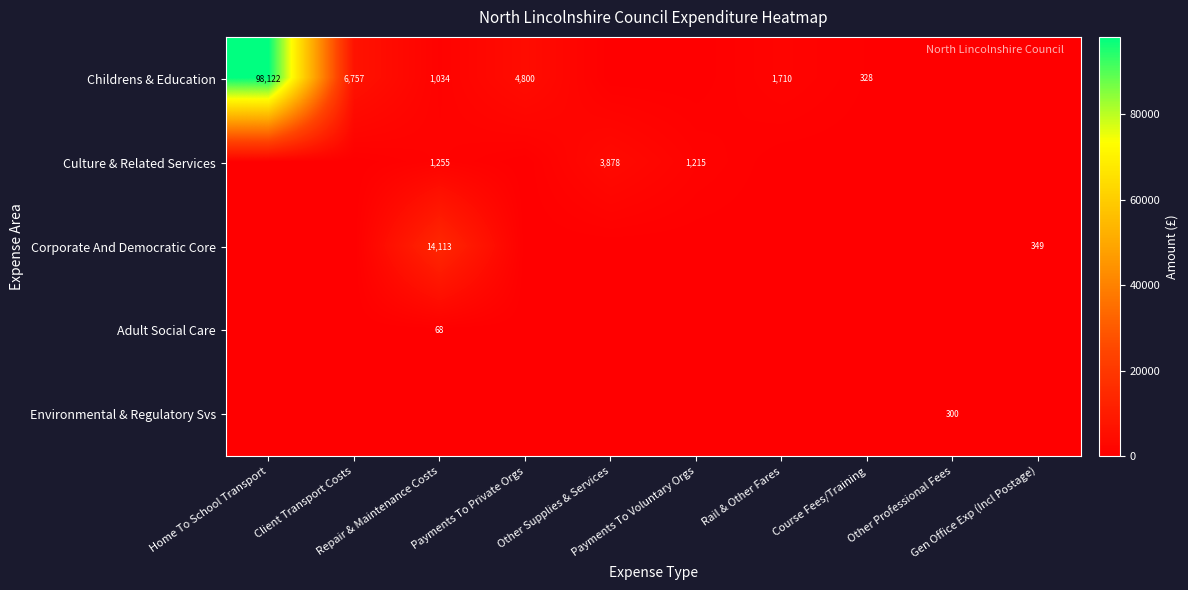

At how many categories does at least one series exceed 4000?

4